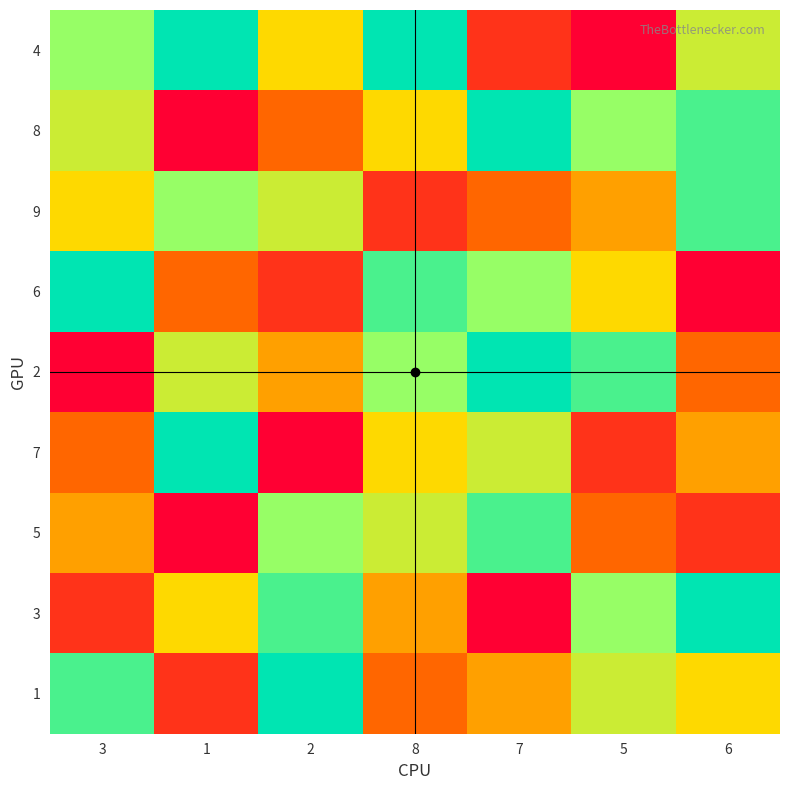

Count the number of data series in this chart.

9